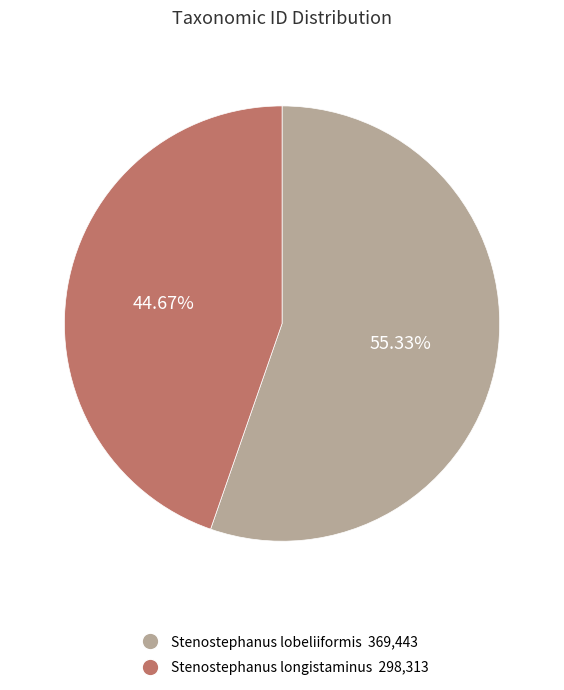

What portion of the pie excludes Stenostephanus longistaminus?

55.3%